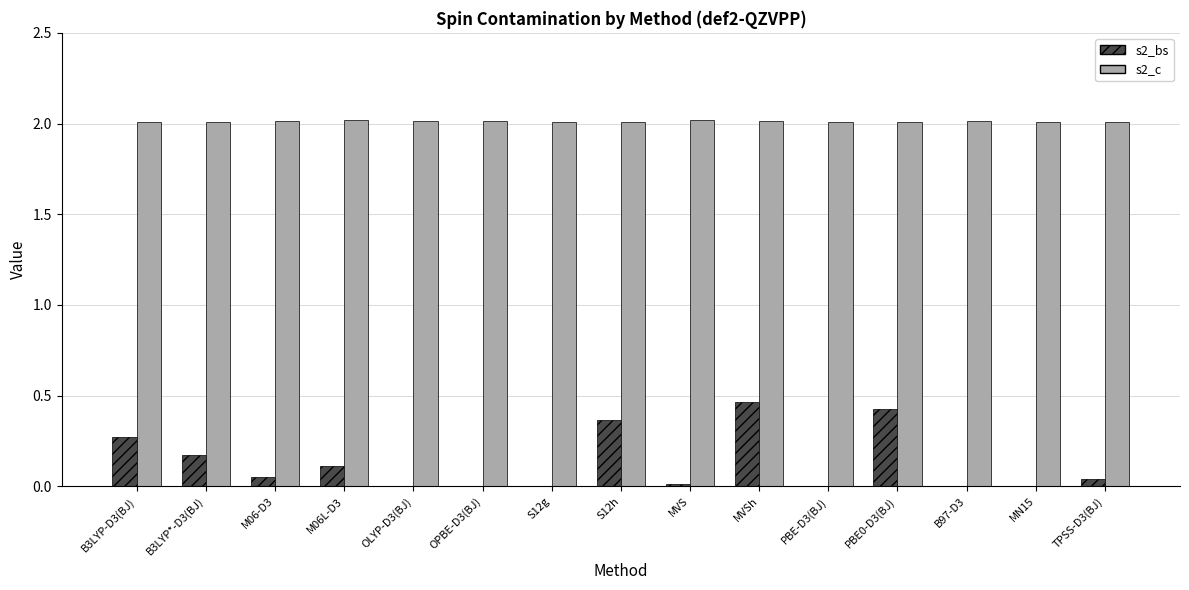

Read the s2_c value at B3LYP*-D3(BJ).

2.0